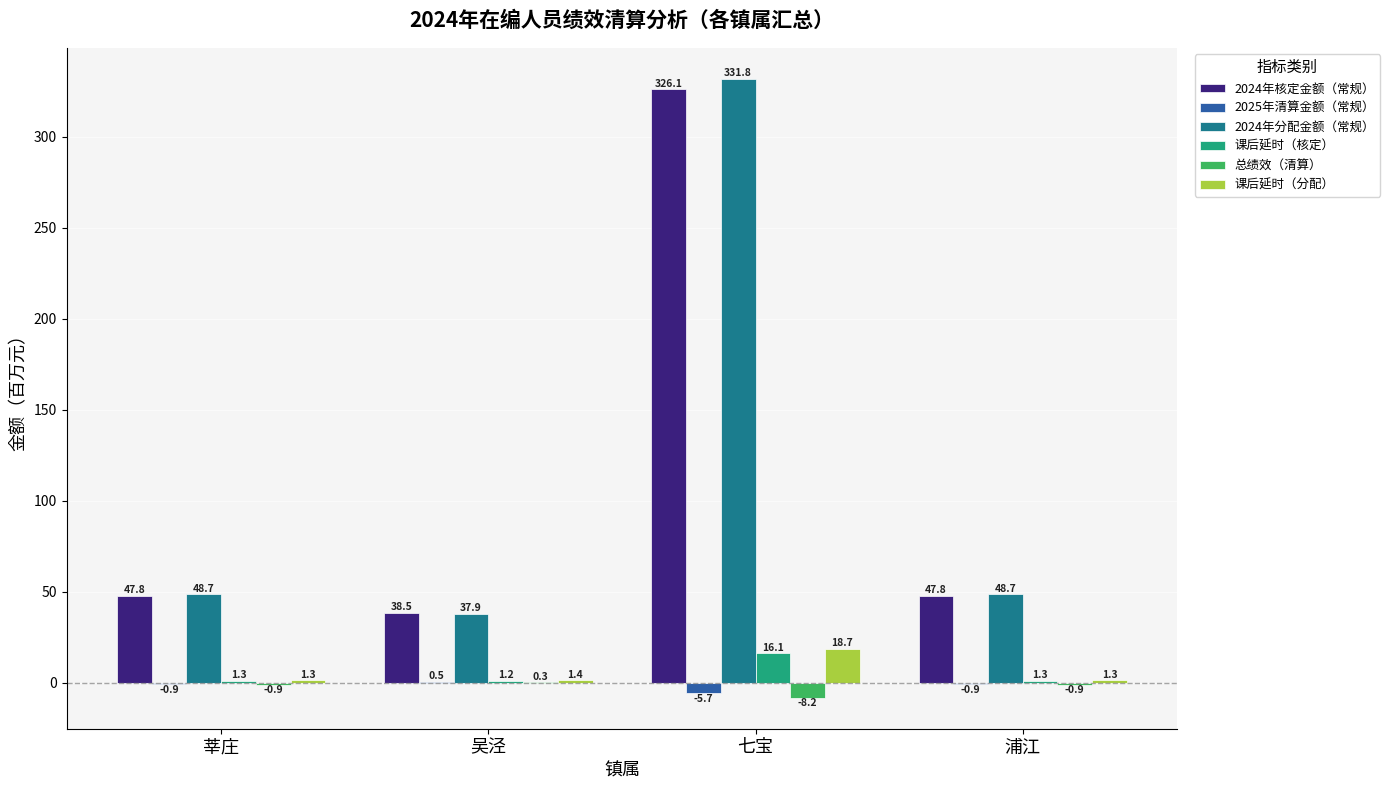

What is the sum of the 课后延时（核定） values at 莘庄 and 浦江?

2.5